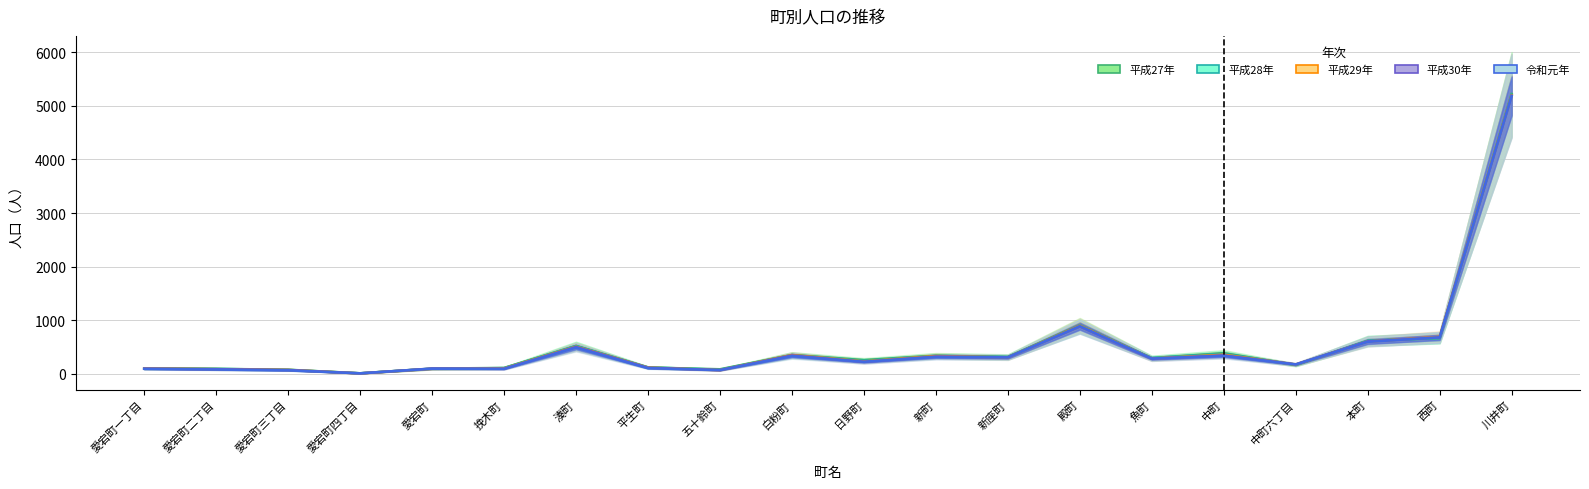

Where do 平成30年 and 平成27年 first cross each other?

愛宕町四丁目 and 愛宕町